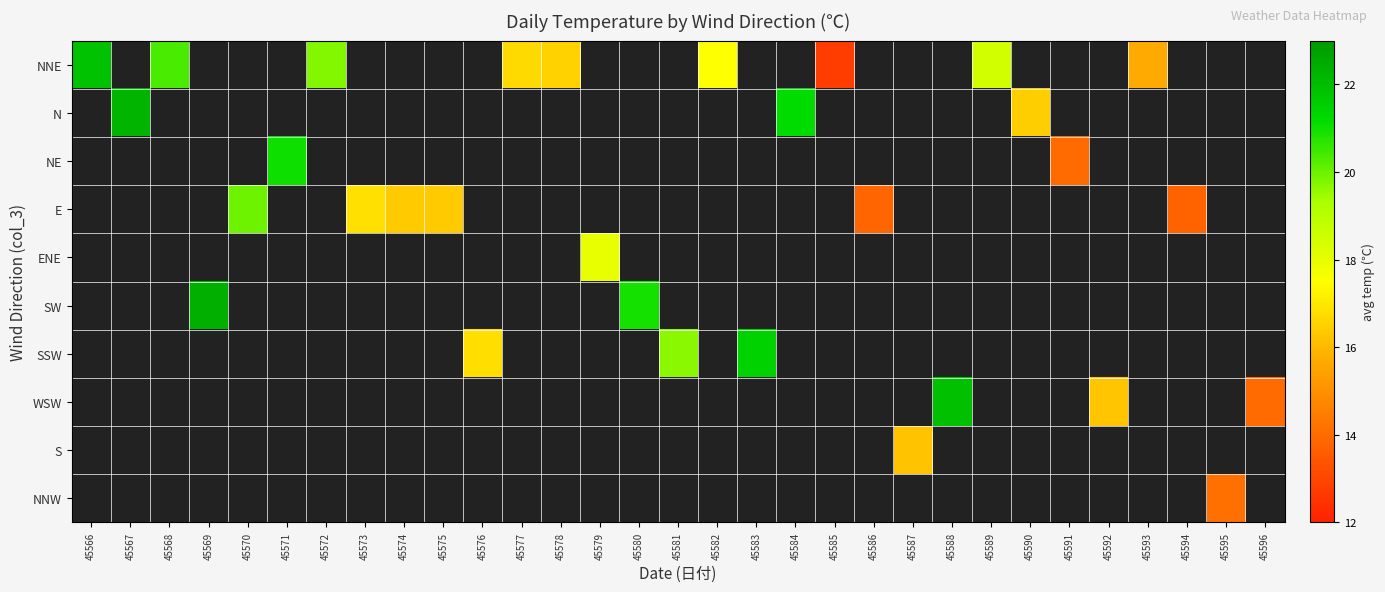

At how many categories does at least one series exceed 19?

12